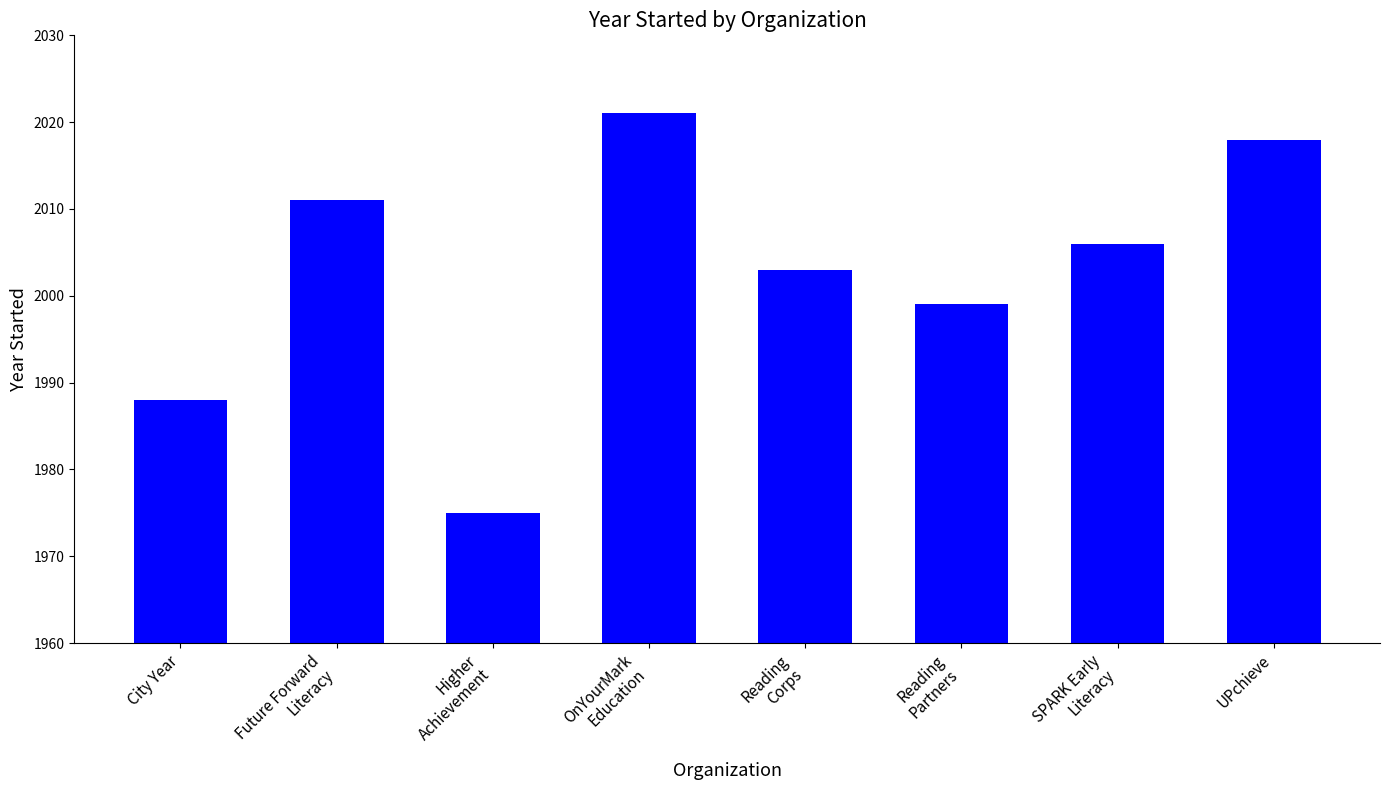

Reading left to right, extract all data points from this chart.

City Year=1988	Future Forward
Literacy=2011	Higher
Achievement=1975	OnYourMark
Education=2021	Reading
Corps=2003	Reading
Partners=1999	SPARK Early
Literacy=2006	UPchieve=2018